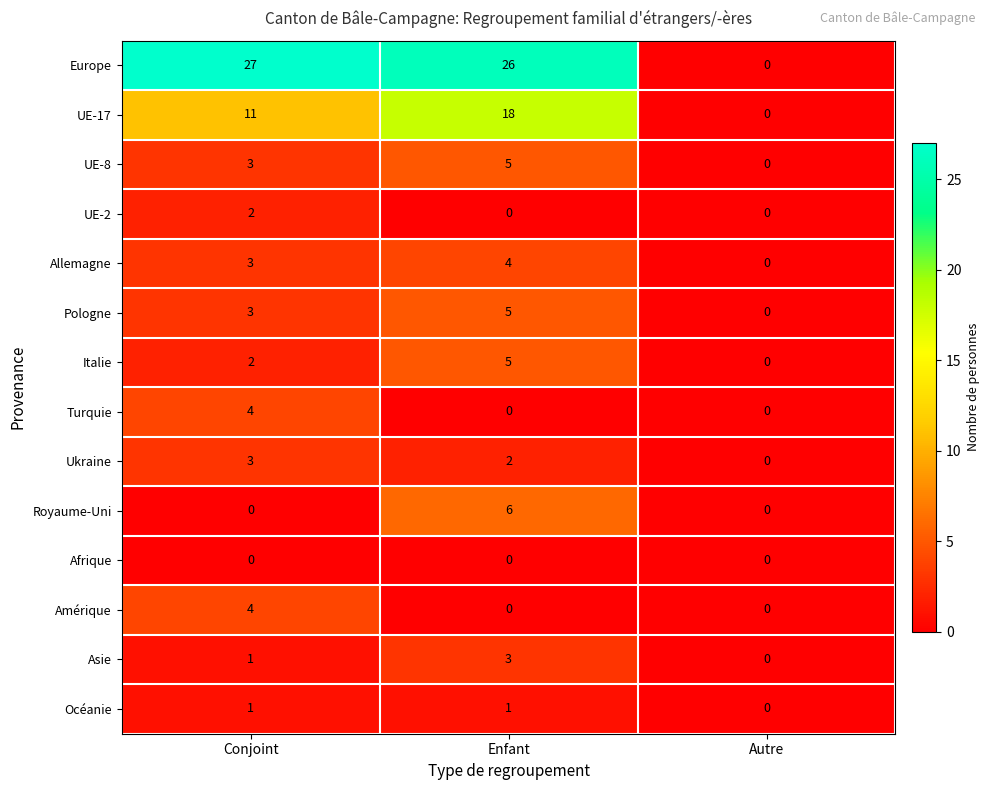

Between Conjoint and Enfant, which series saw the biggest shift?

UE-17